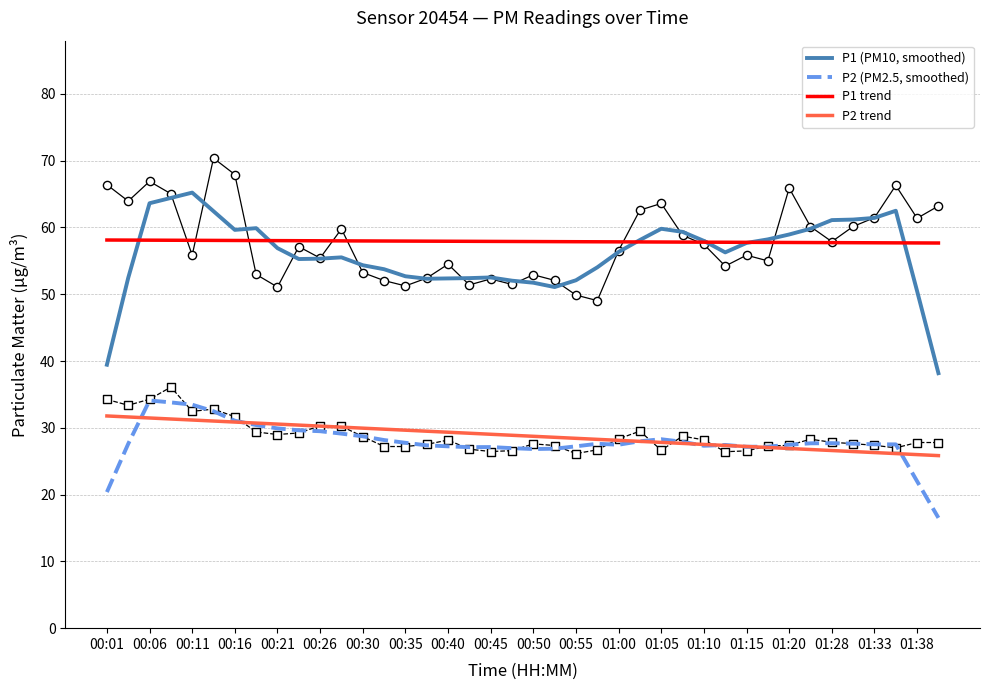

Which series reaches the minimum Y coordinate?

P2 (PM2.5, smoothed)